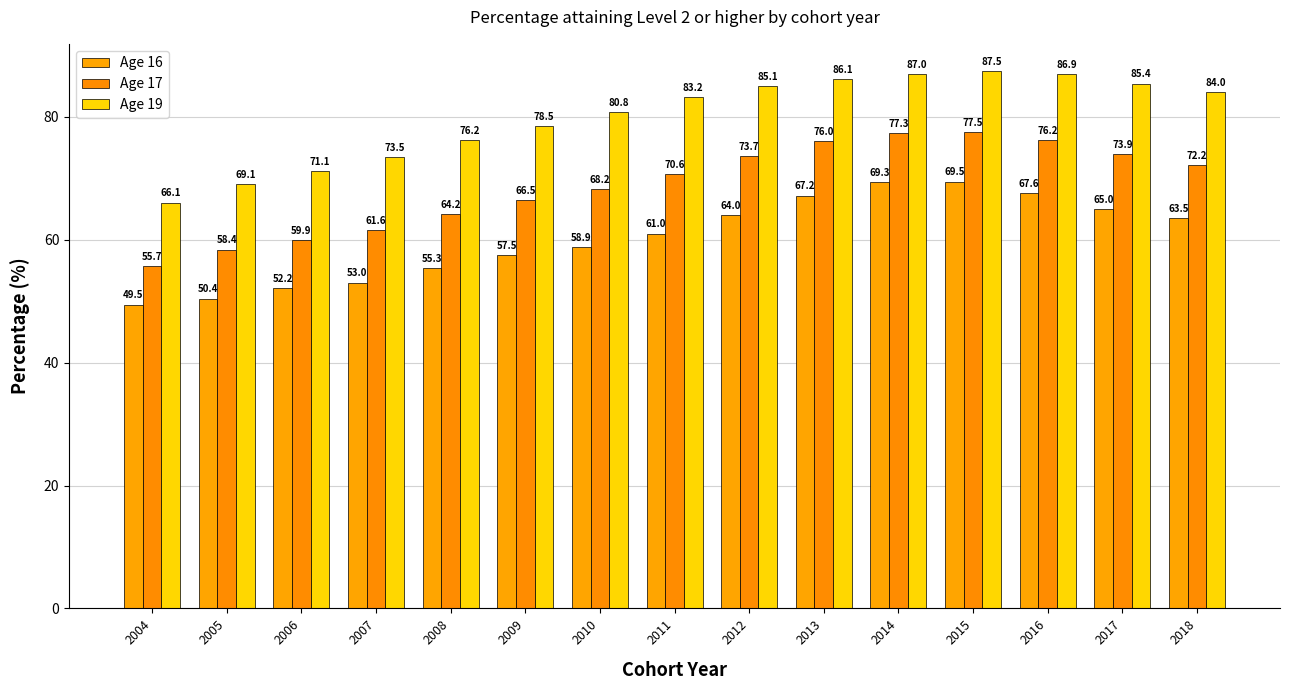

What is the average value of the Age 16 series?

60.3